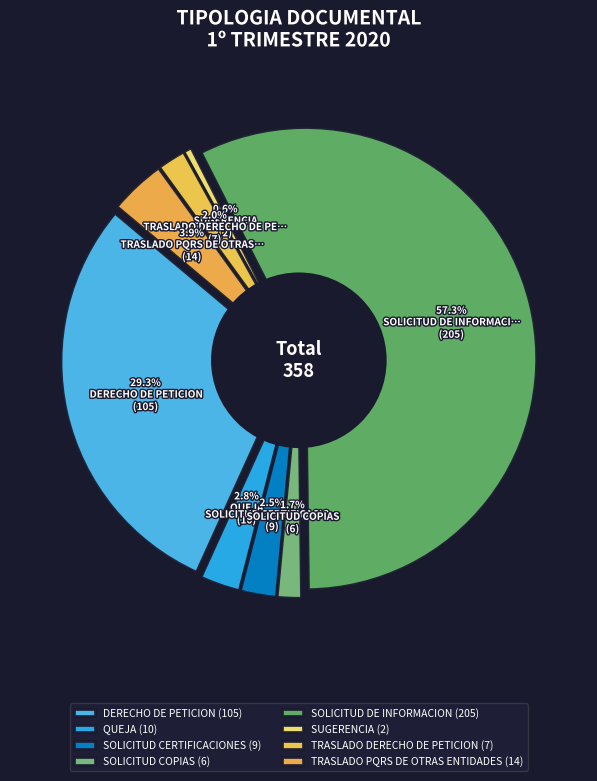

Does SOLICITUD DE INFORMACION represent more than half of the total?

Yes